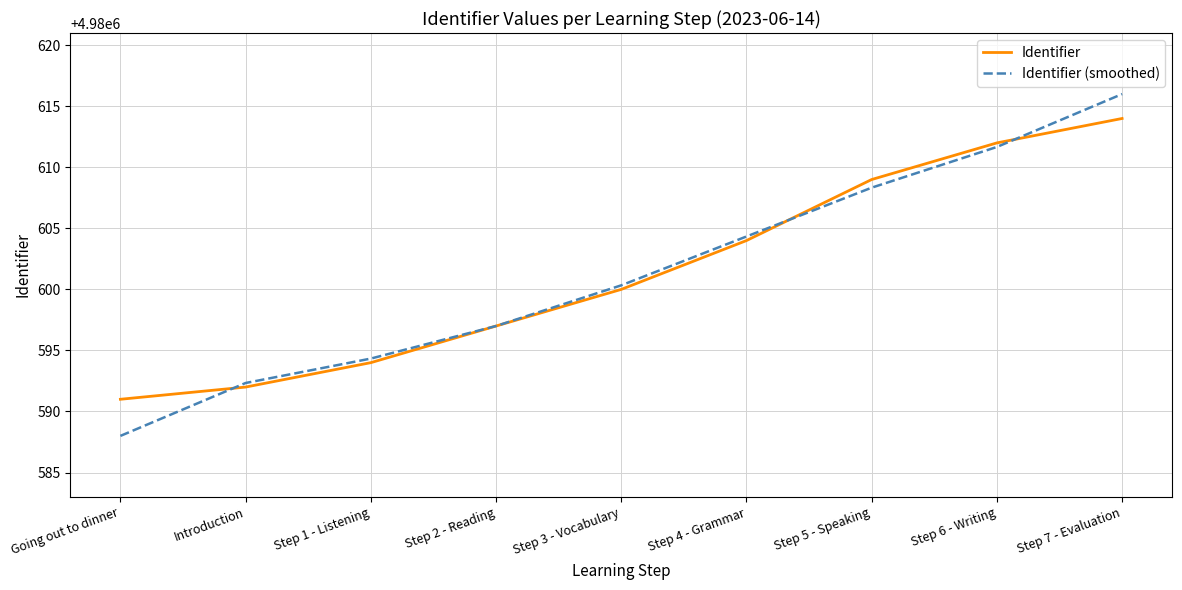

Which series ends up on top after the final intersection of Identifier (smoothed) and Identifier?

Identifier (smoothed)